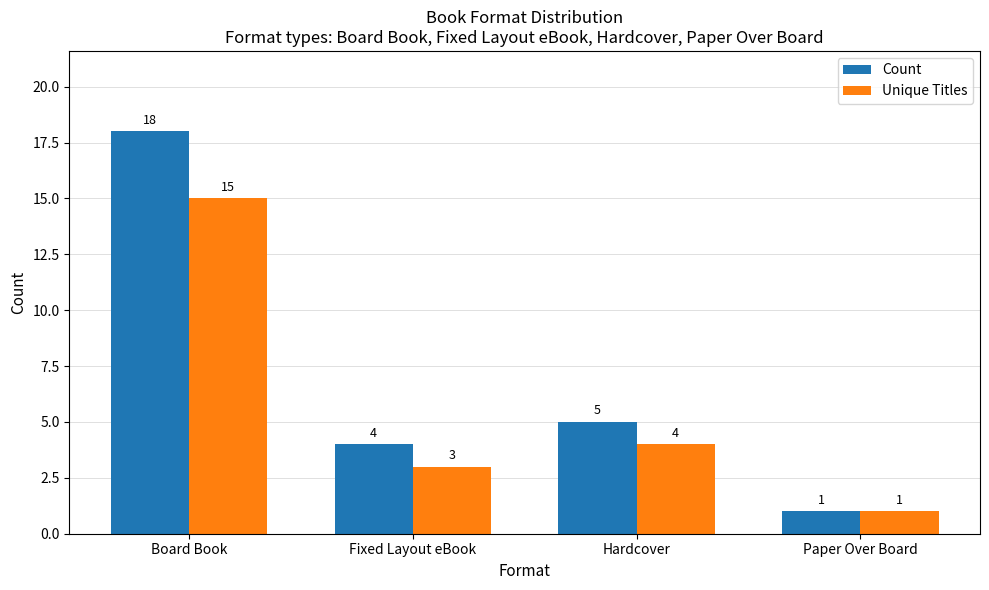

Which series changed the most between Board Book and Fixed Layout eBook?

Count